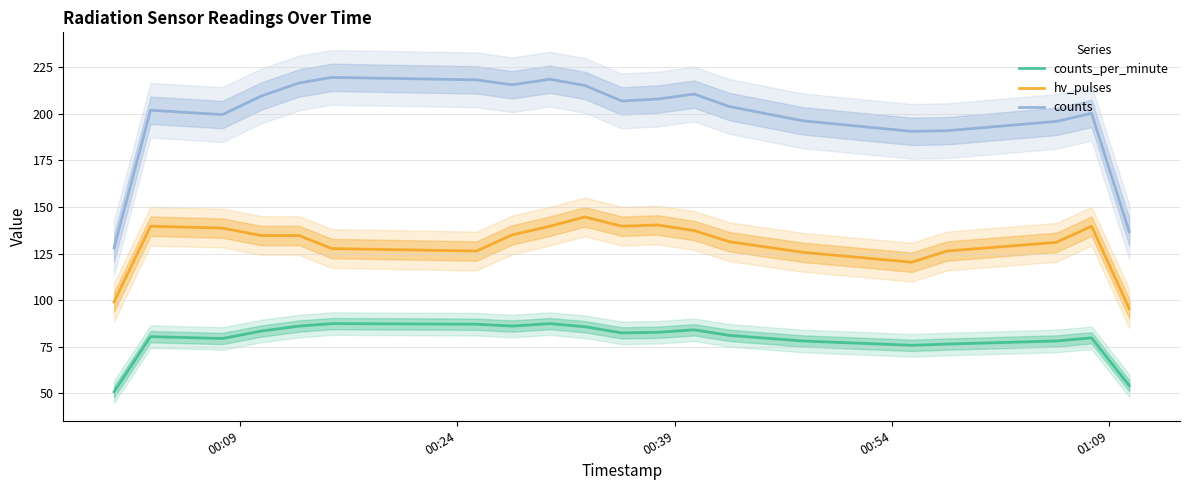

True or false: counts_per_minute and counts cross at least once.

False